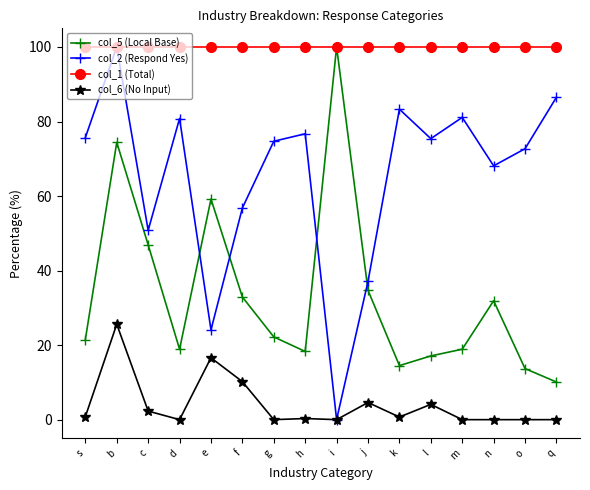

How many interior local valleys does the col_5 (Local Base) series have?

3